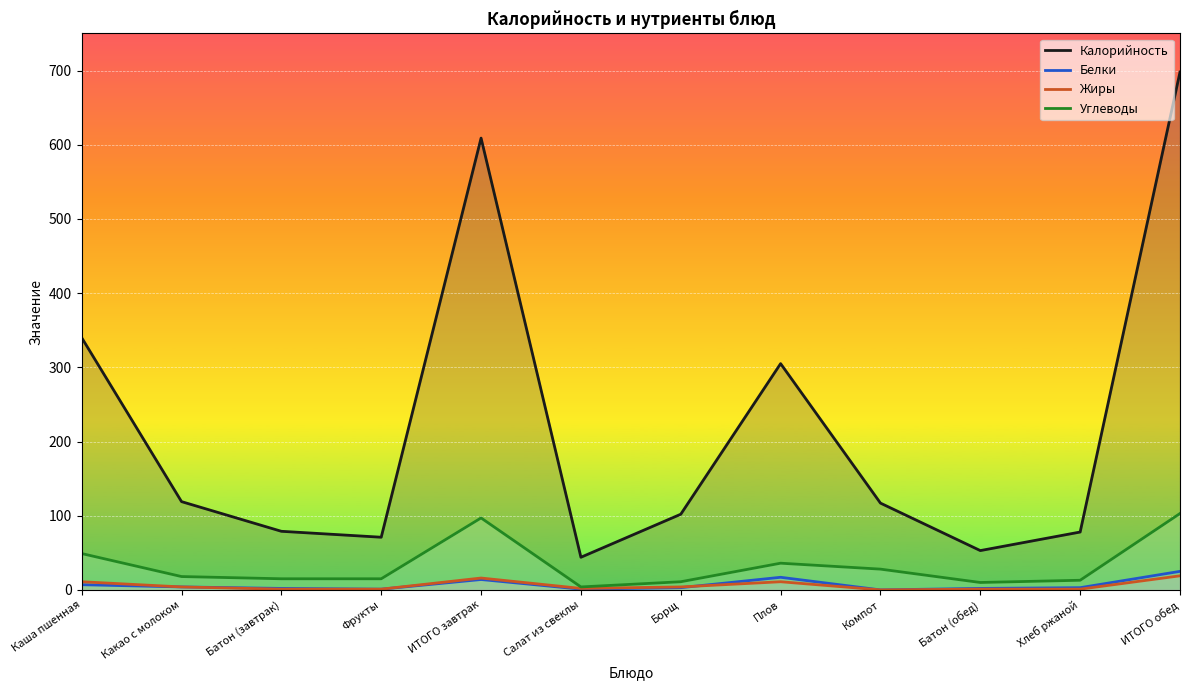

What is the difference between the maximum and minimum values in the Белки series?

25